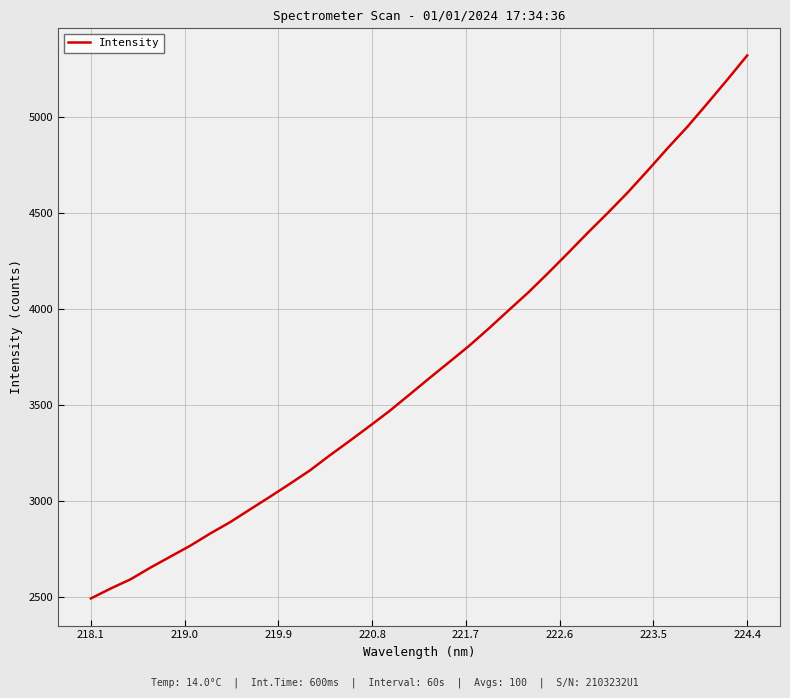

What is the minimum value shown in the chart?

2490.0